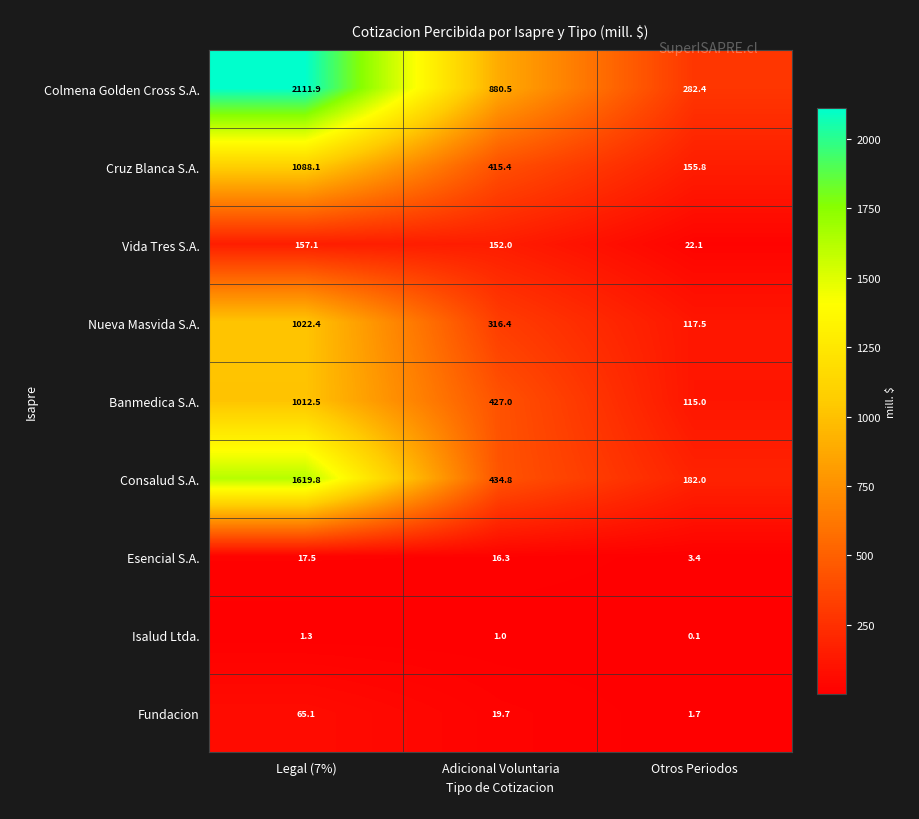

How many series are shown in this chart?

9